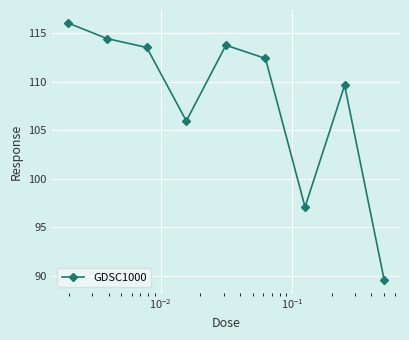

Does the chart have visible grid lines?

Yes